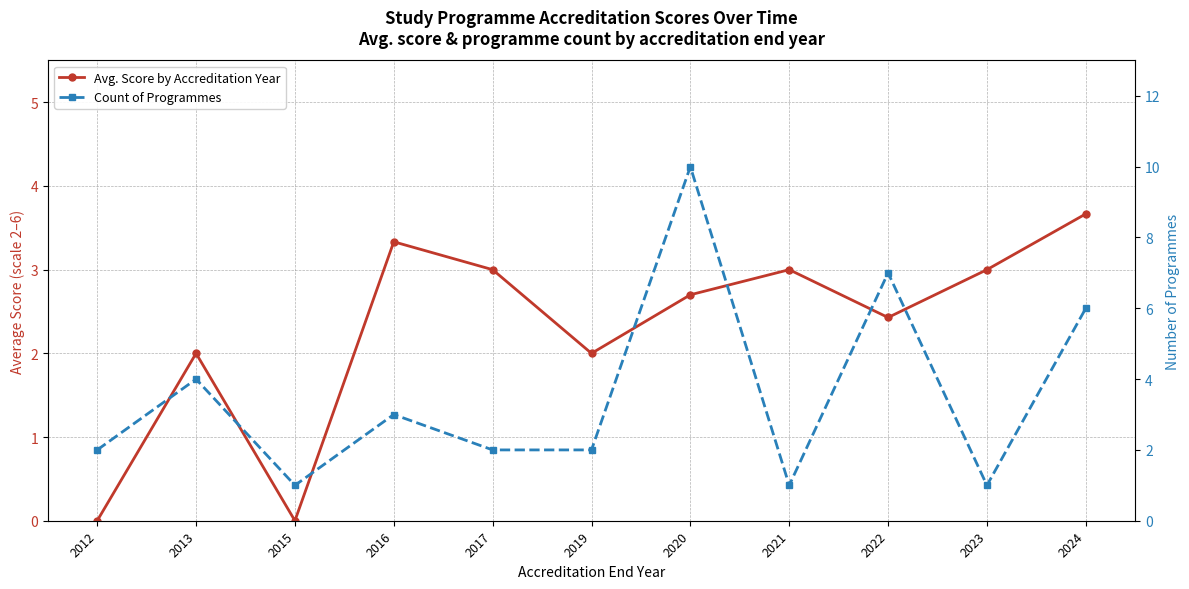

True or false: Count of Programmes has more than 1 points higher than both neighbors.

True